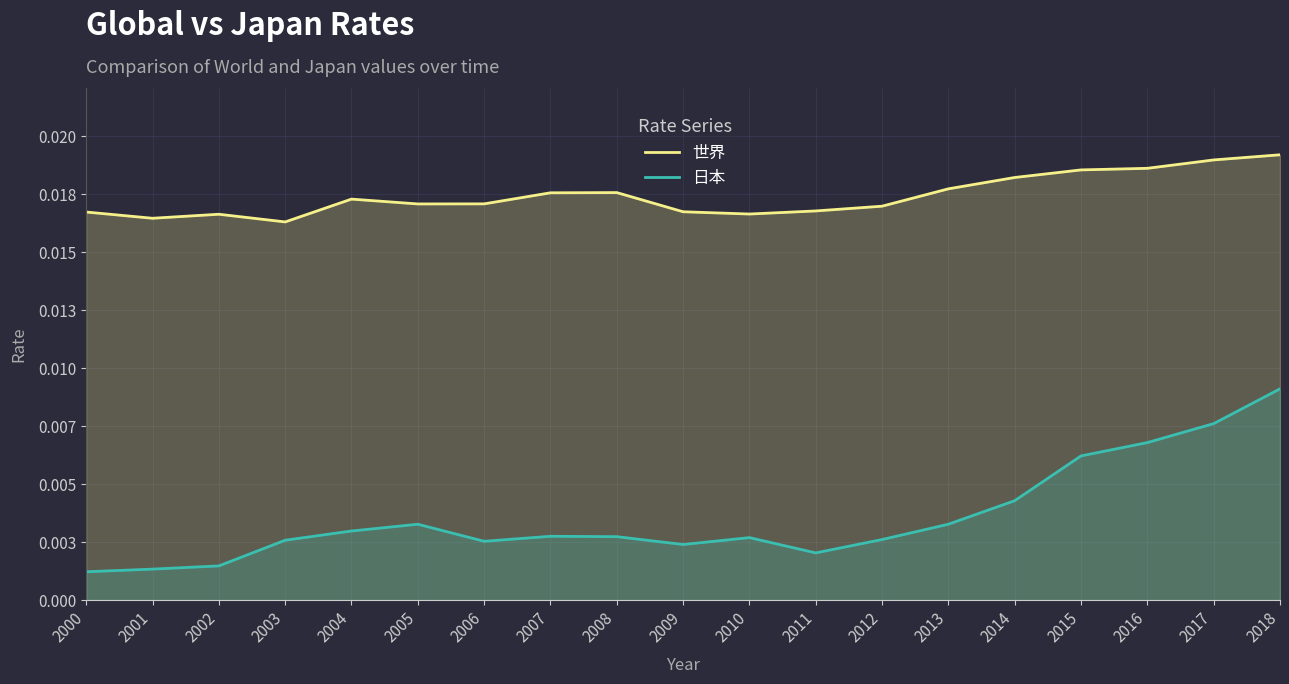

True or false: 世界 has a value of 0.0 at 2006.

False